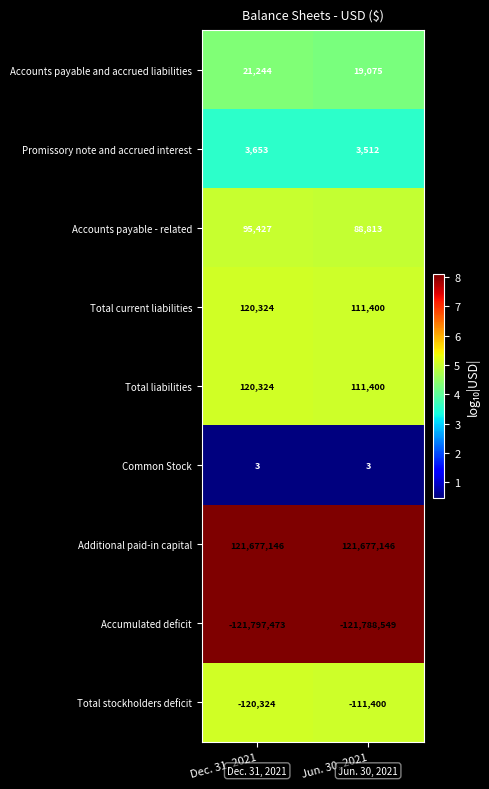

What is the difference between the highest and lowest values at Jun. 30, 2021?

243465695